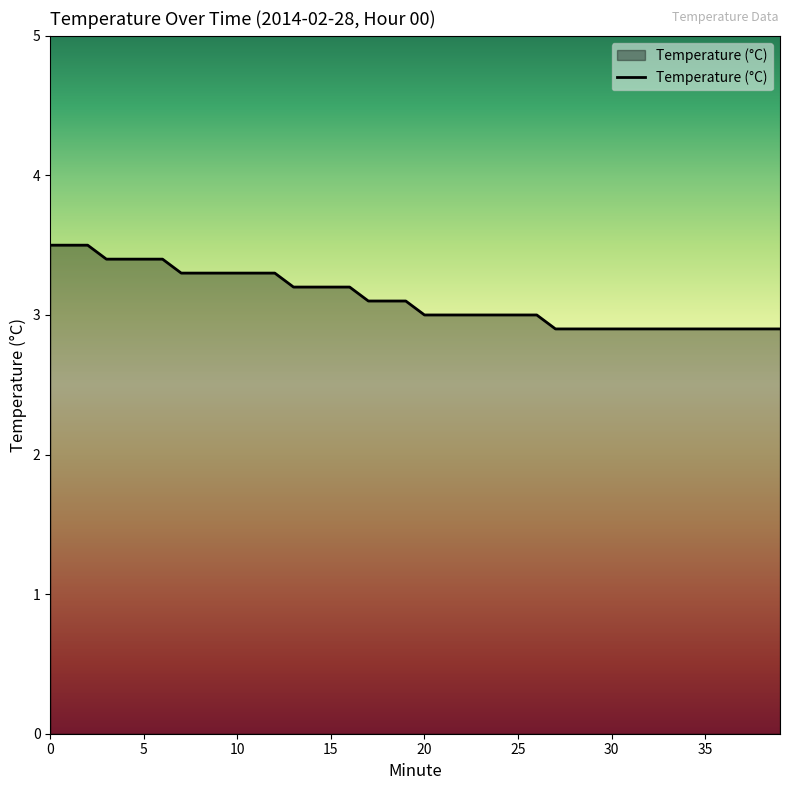

What is the difference between the maximum and minimum values?

0.6